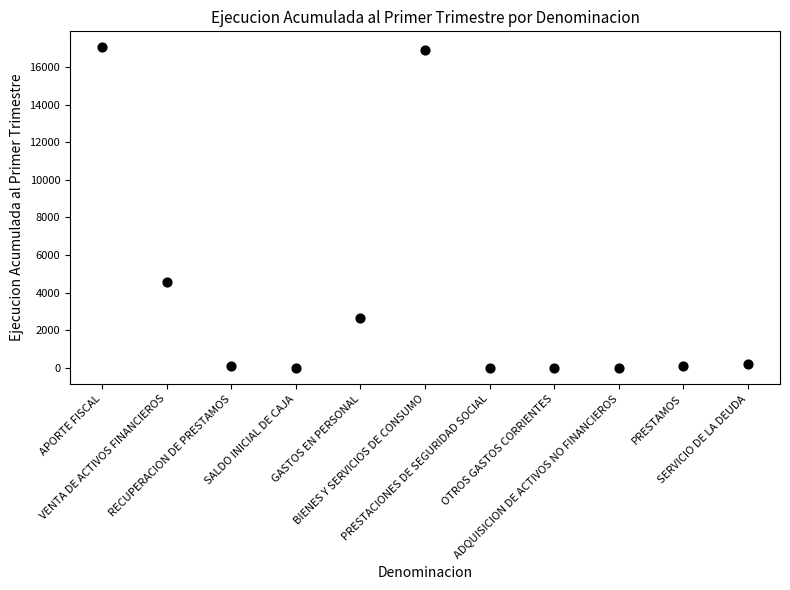

What is the range of Y values (max minus min)?

17047